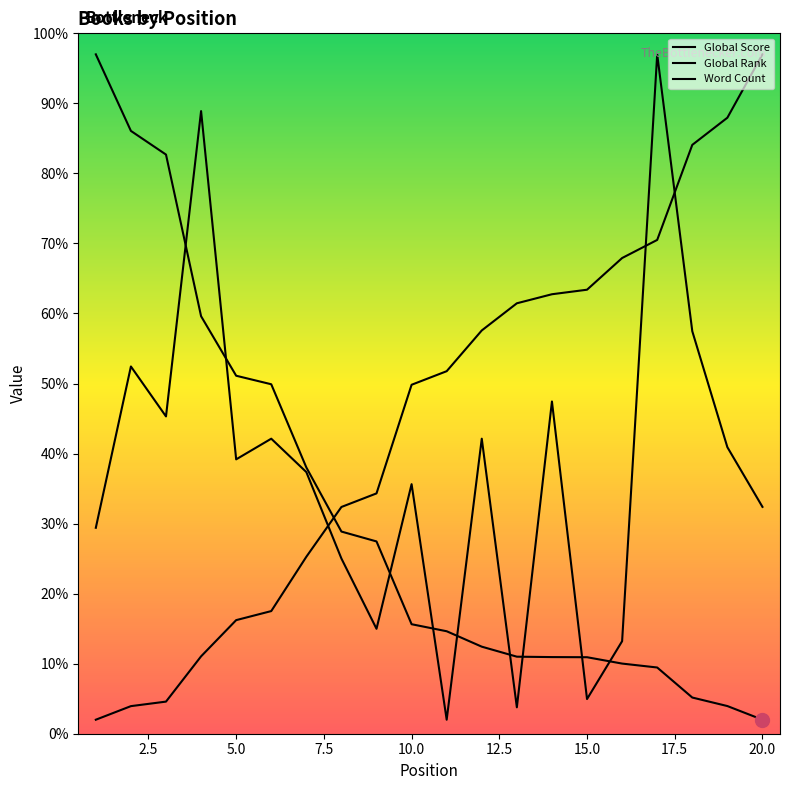

How many intersections are there between Global Score and Word Count?

9